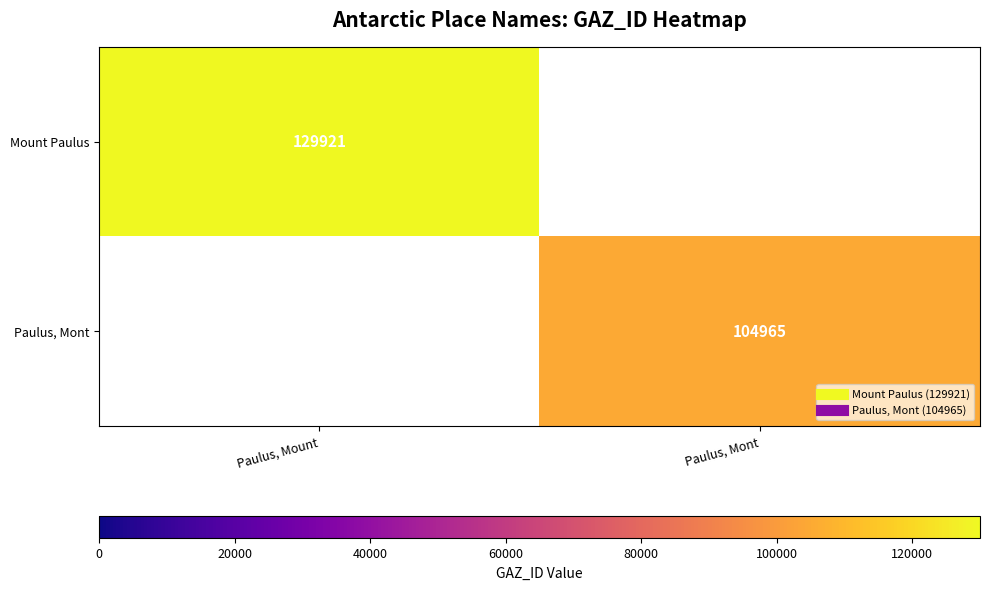

What value does the Mount Paulus series have at Paulus, Mount, to the nearest 10?

129920